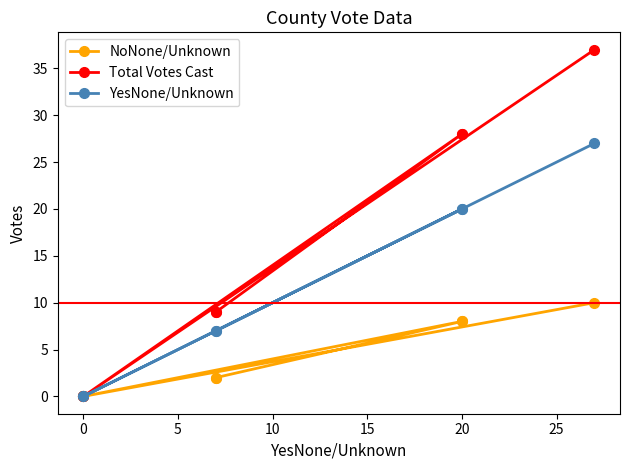

How many lines are shown in the chart?

3